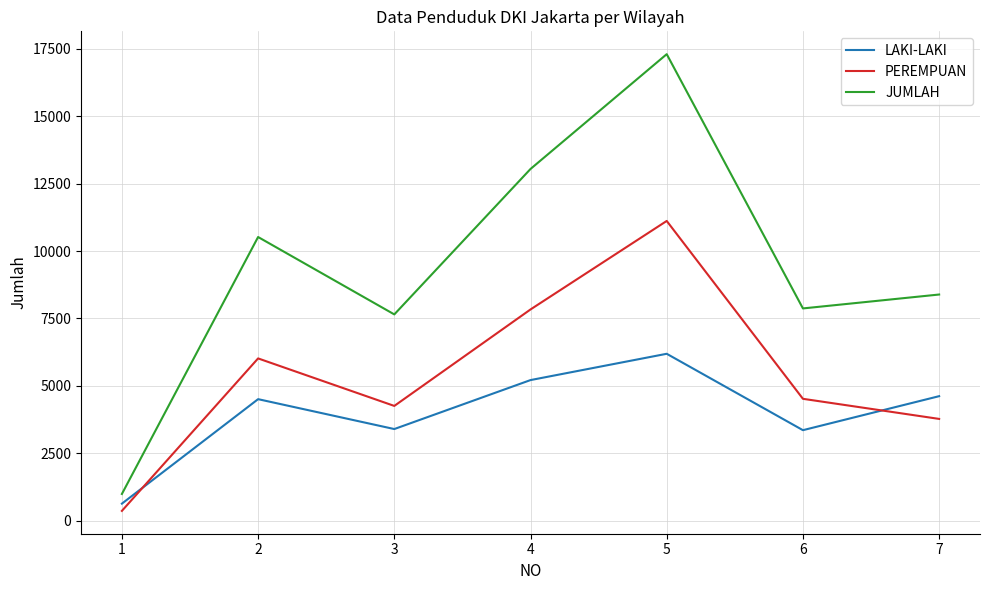

Is this an area chart (filled region under the line)?

No